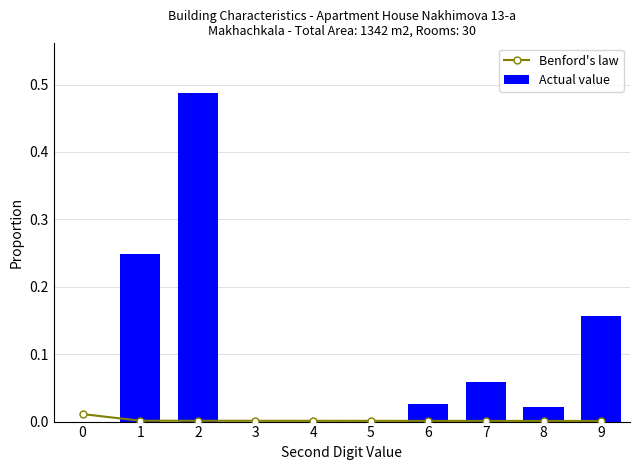

At which category does the chart reach its peak across all series?

2